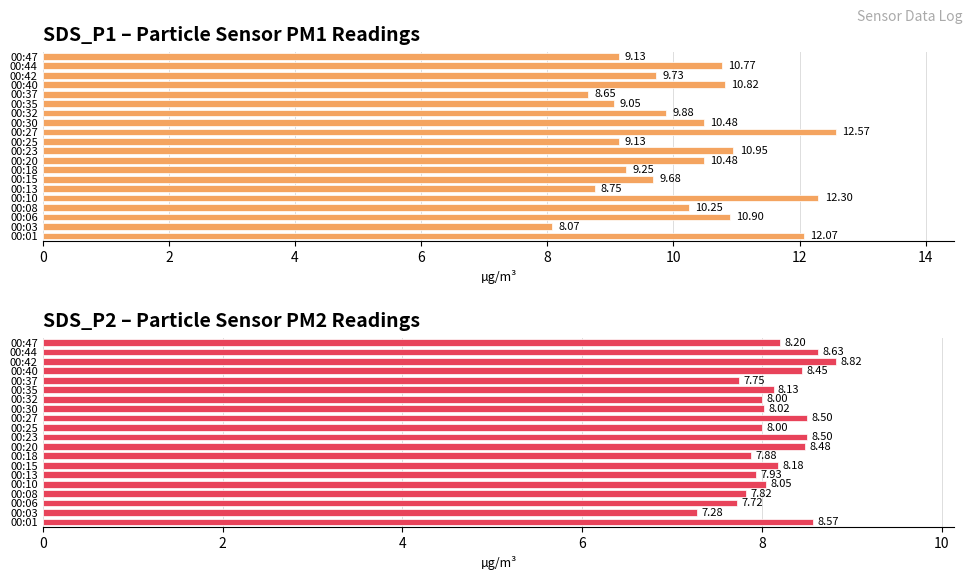

What is the maximum value for SDS_P2?

8.8